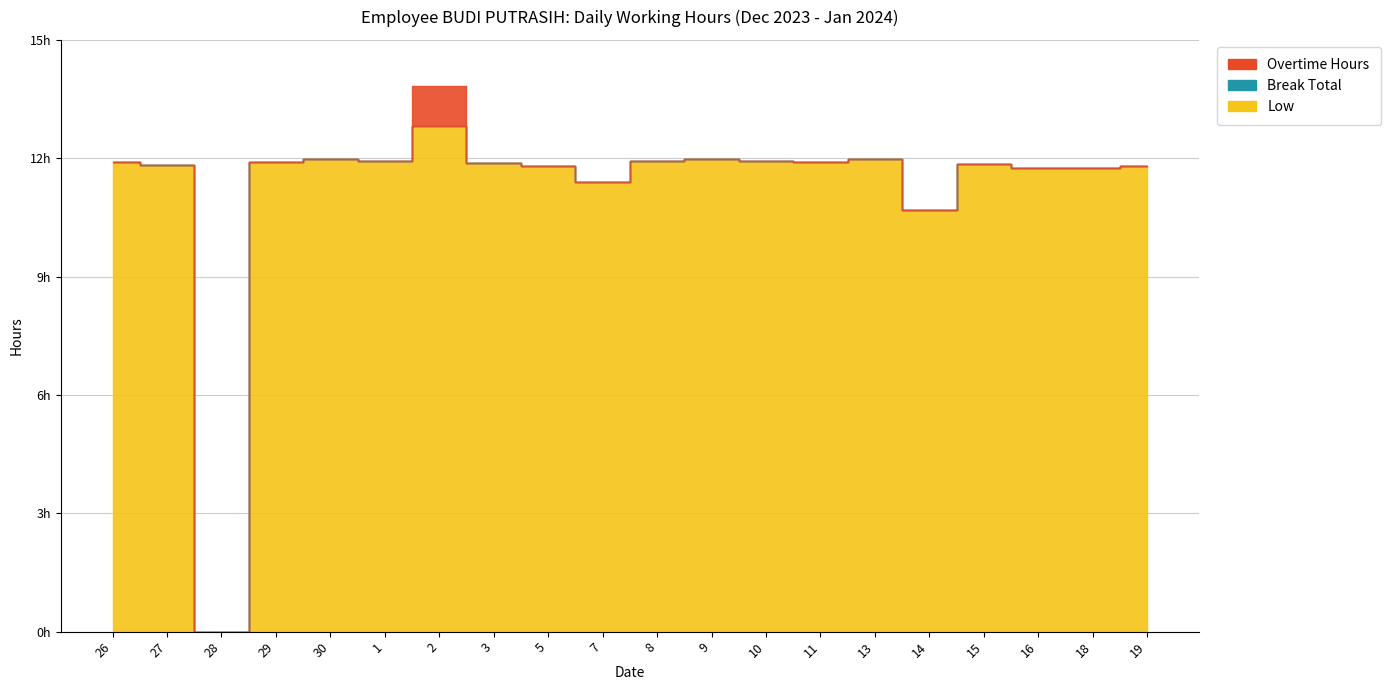

Between 27 and 30, which series saw the biggest shift?

Low